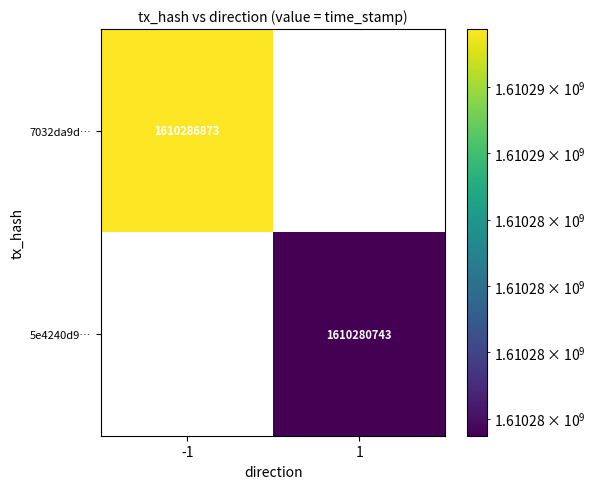

True or false: 5e4240d9… has a value of 1610280743 at 1.

True